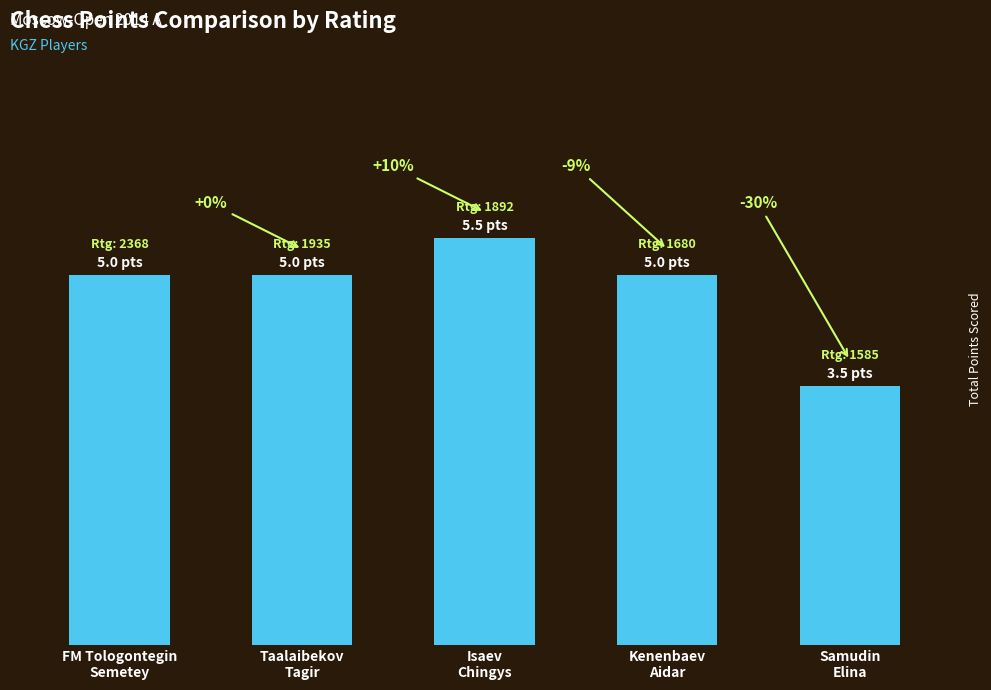

What is the change in value from FM Tologontegin
Semetey to Isaev
Chingys?

+0.5